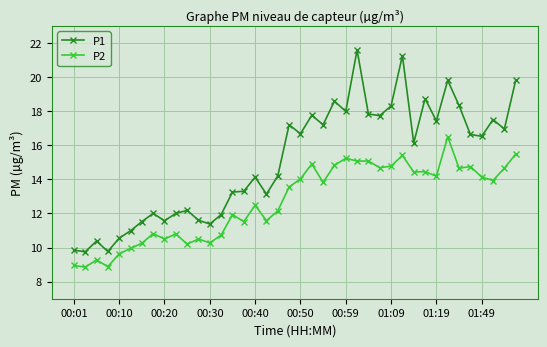

What is the value of the P1 point at the 18th from the left?

13.1